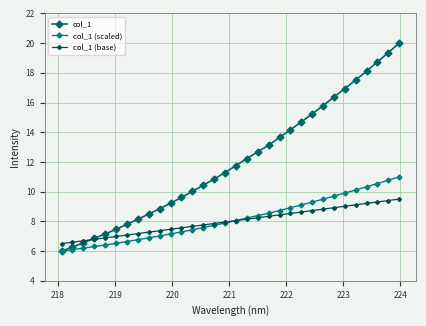

Is this an area chart (filled region under the line)?

No